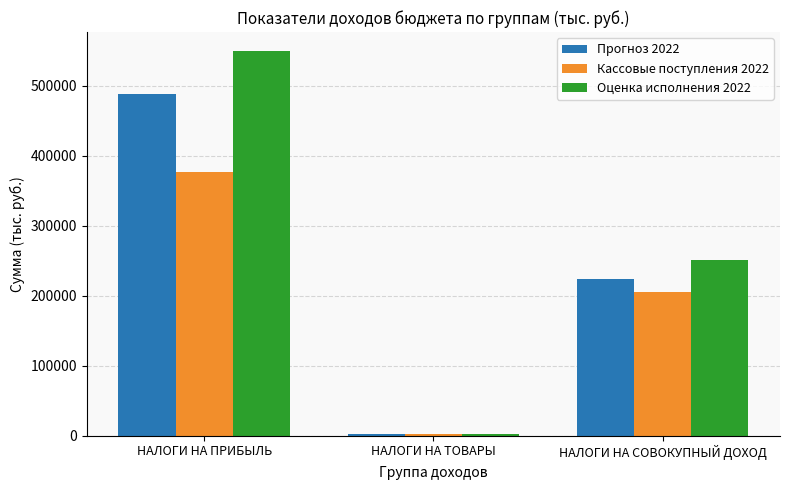

Which series changed the most between НАЛОГИ НА ПРИБЫЛЬ and НАЛОГИ НА СОВОКУПНЫЙ ДОХОД?

Оценка исполнения 2022